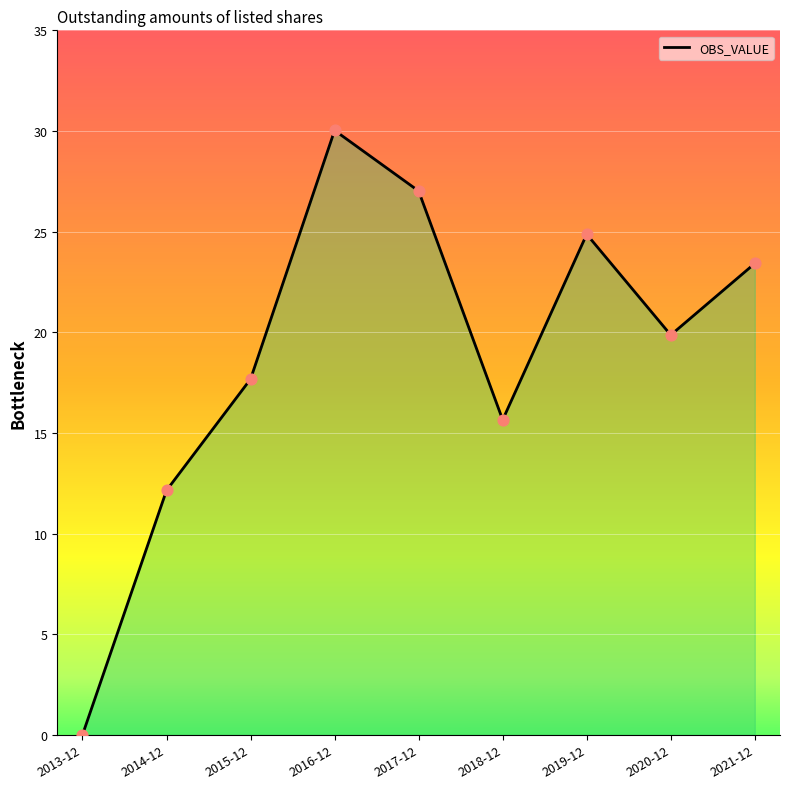

What is the change in value from 2014-12 to 2017-12?

+14.9